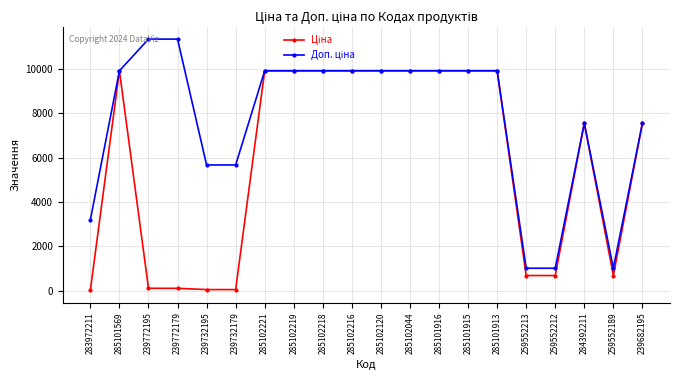

What is the greatest value displayed?

11334.0